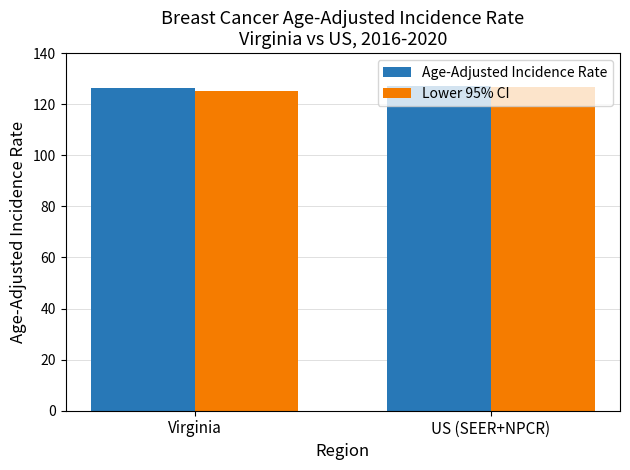

Which series changed the most between Virginia and US (SEER+NPCR)?

Lower 95% CI